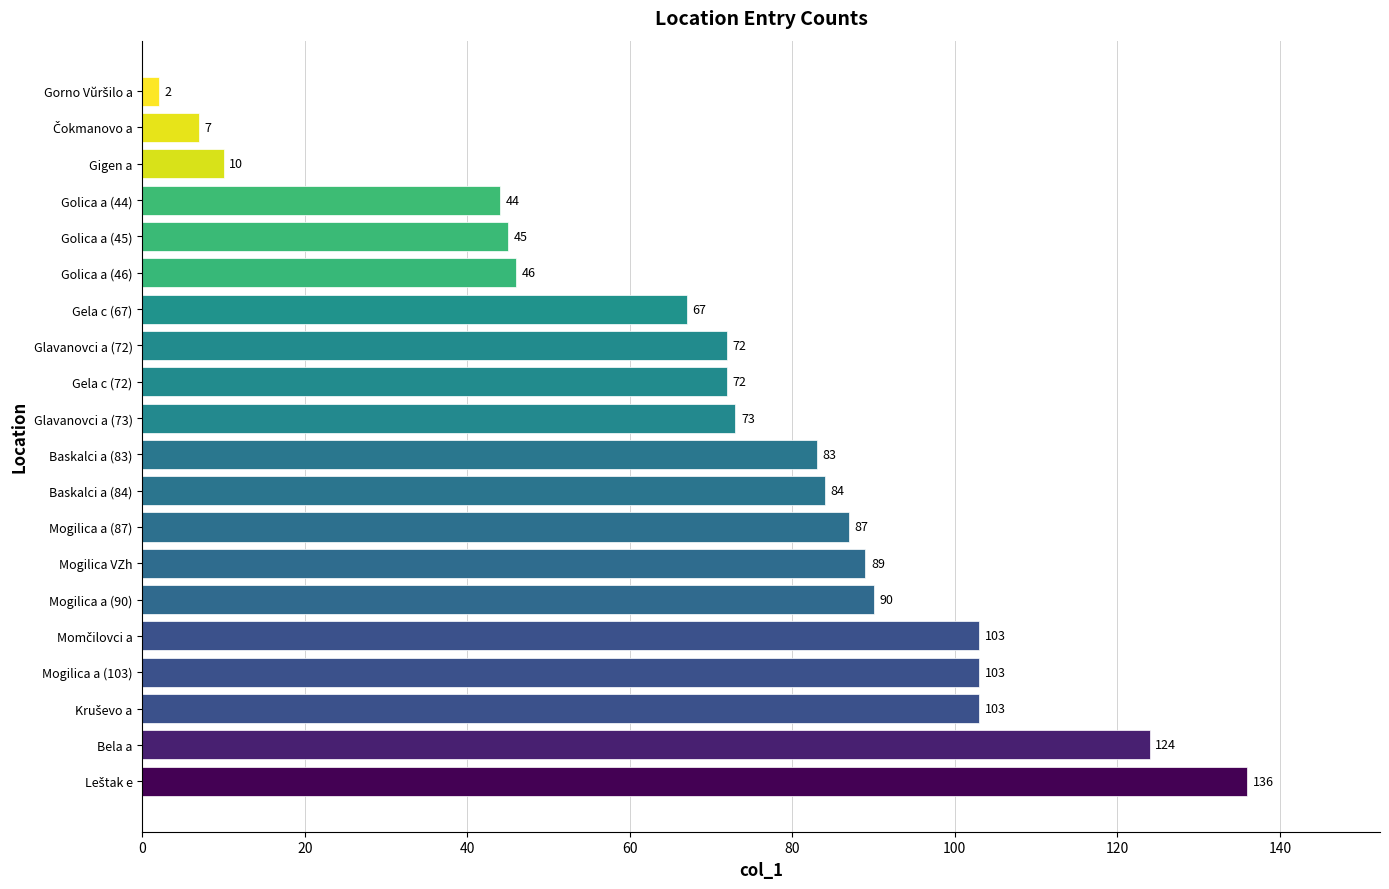

True or false: the data shows 72 at Gela c (72).

True